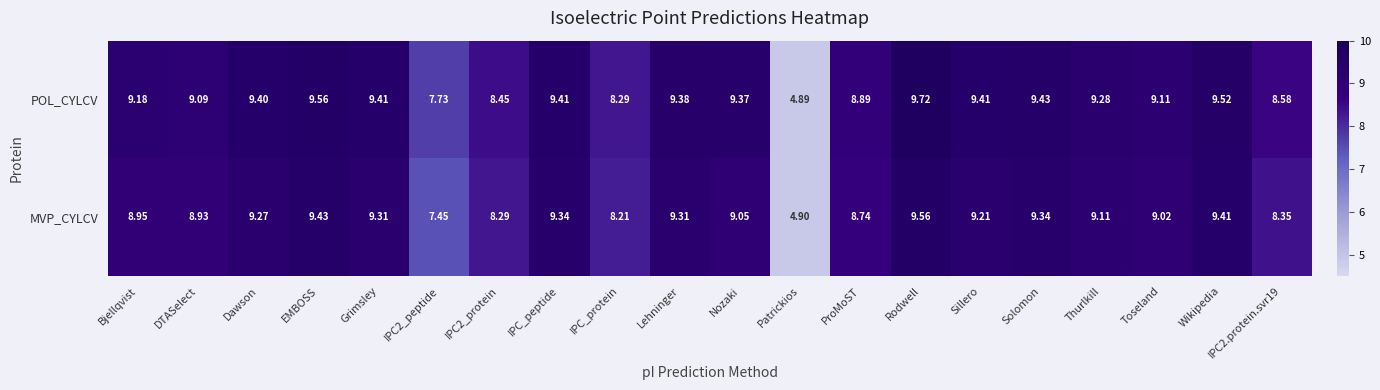

At which label does POL_CYLCV reach its peak?

Rodwell